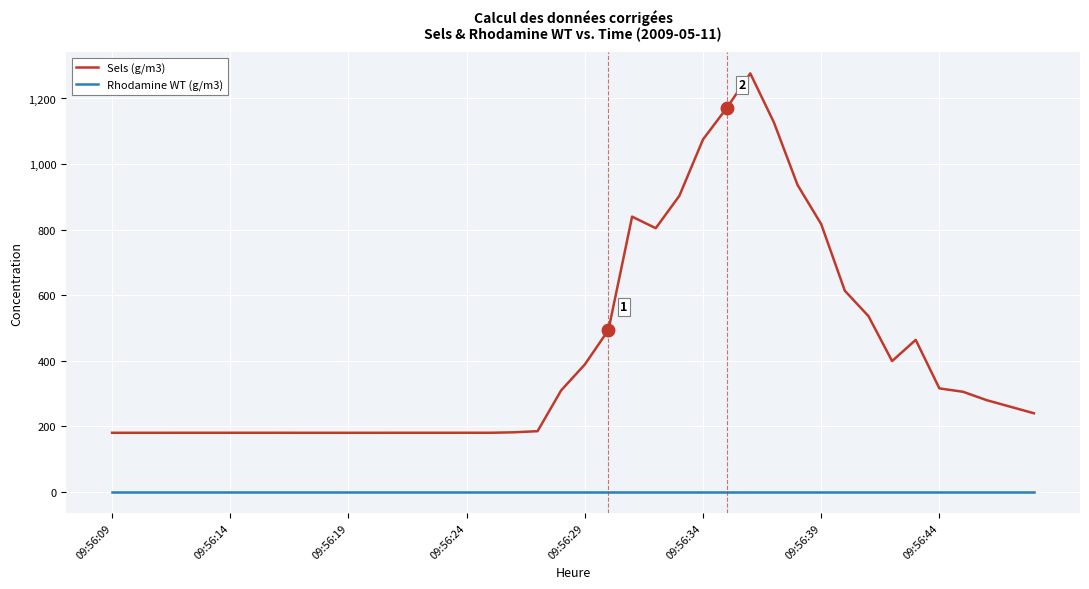

What is the greatest value displayed?

1276.5